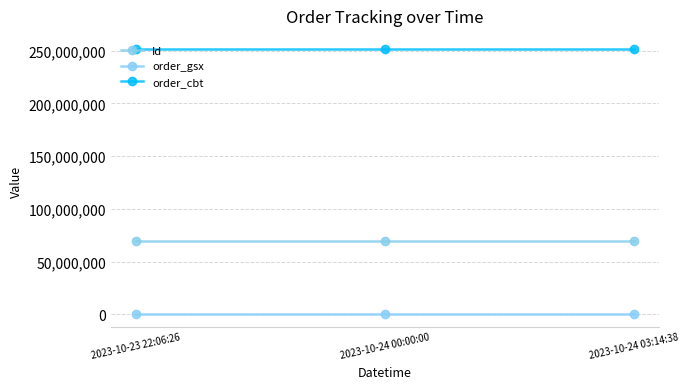

What is the difference between the highest and lowest values at 2023-10-24 03:14:38?

250830973